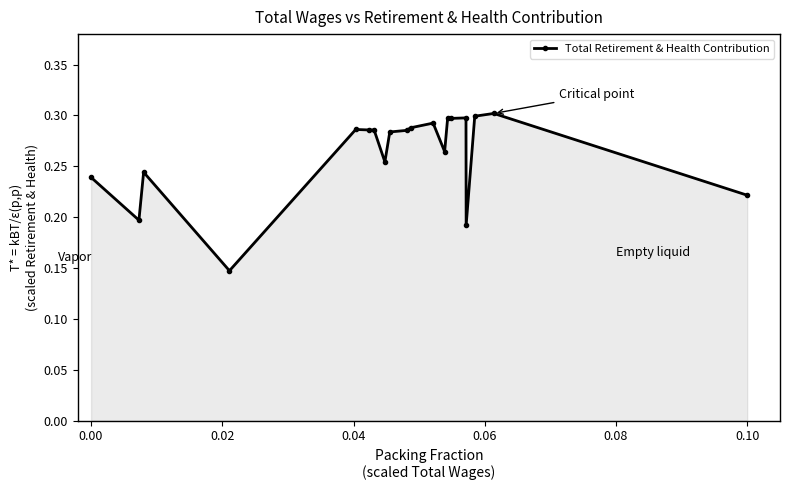

Count the values in the range 0 to 1.

20